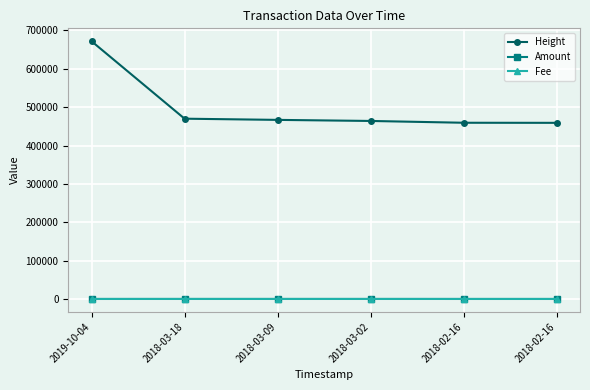

How many distinct data groups are displayed?

3